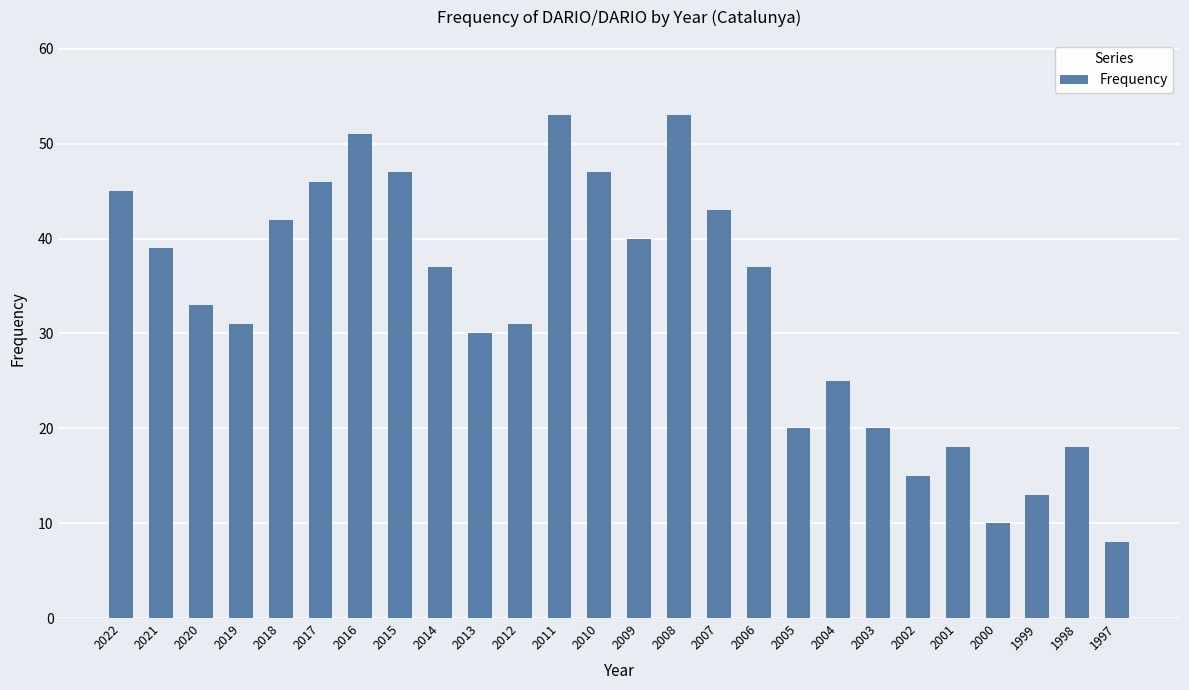

True or false: the data shows 31 at 2019.

True